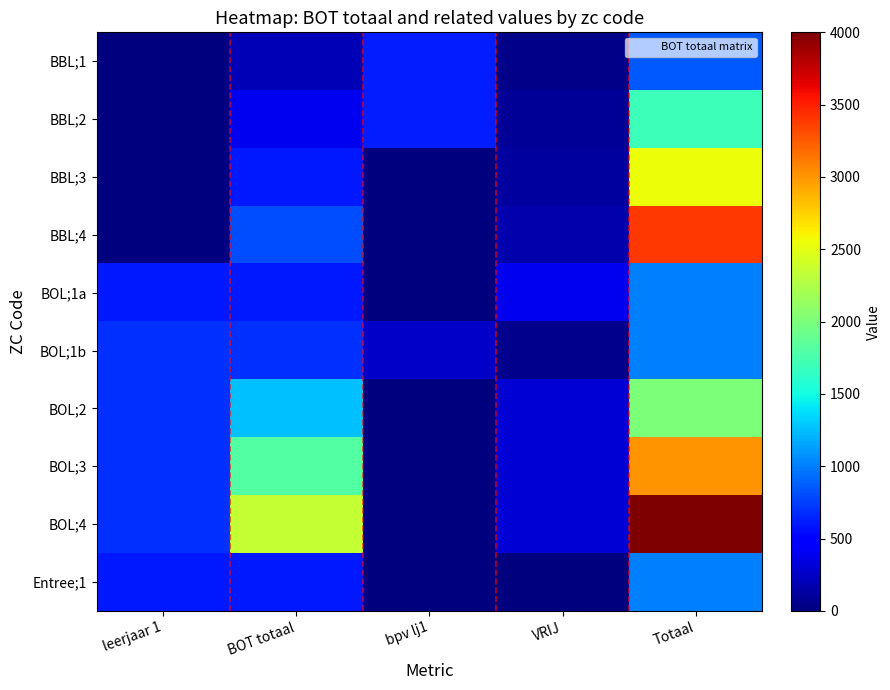

Reading left to right, list all the values displayed in this chart.

BBL;1: leerjaar 1=0	BOT totaal=200	bpv lj1=610	VRIJ=40	Totaal=850
BBL;2: leerjaar 1=0	BOT totaal=400	bpv lj1=610	VRIJ=80	Totaal=1700
BBL;3: leerjaar 1=0	BOT totaal=600	bpv lj1=0	VRIJ=120	Totaal=2550
BBL;4: leerjaar 1=0	BOT totaal=800	bpv lj1=0	VRIJ=160	Totaal=3400
BOL;1a: leerjaar 1=600	BOT totaal=600	bpv lj1=0	VRIJ=400	Totaal=1000
BOL;1b: leerjaar 1=700	BOT totaal=700	bpv lj1=250	VRIJ=50	Totaal=1000
BOL;2: leerjaar 1=700	BOT totaal=1250	bpv lj1=0	VRIJ=300	Totaal=2000
BOL;3: leerjaar 1=700	BOT totaal=1800	bpv lj1=0	VRIJ=300	Totaal=3000
BOL;4: leerjaar 1=700	BOT totaal=2350	bpv lj1=0	VRIJ=300	Totaal=4000
Entree;1: leerjaar 1=600	BOT totaal=600	bpv lj1=0	VRIJ=0	Totaal=1000